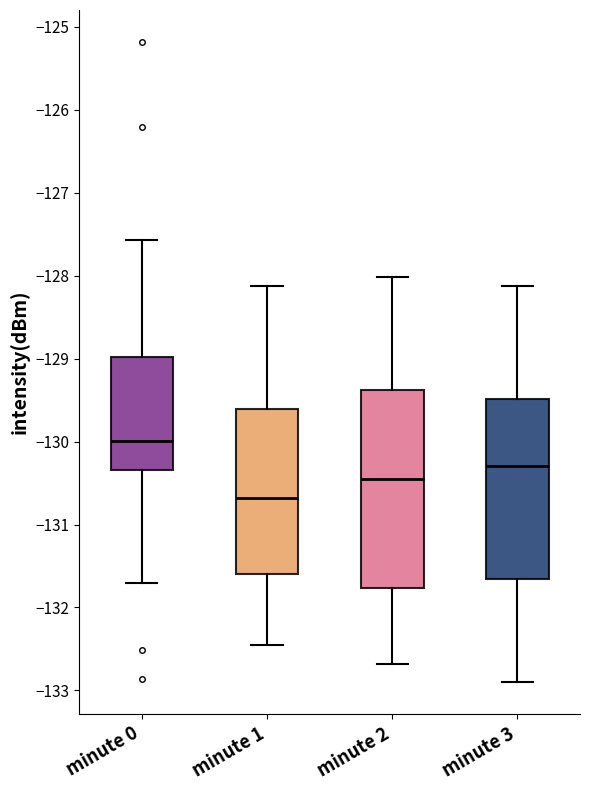

Reading left to right, transcribe this box plot: for each box, give where its median line is, the range the box spans, and where its two whiskers end, as read against the y-axis. The values are not printed on the chart, so give them approximately, as read against the axis.

minute 0: median -130.0, box -130.3 to -129.0, whiskers -131.7 to -127.6
minute 1: median -130.7, box -131.6 to -129.6, whiskers -132.5 to -128.1
minute 2: median -130.5, box -131.8 to -129.4, whiskers -132.7 to -128.0
minute 3: median -130.3, box -131.7 to -129.5, whiskers -132.9 to -128.1